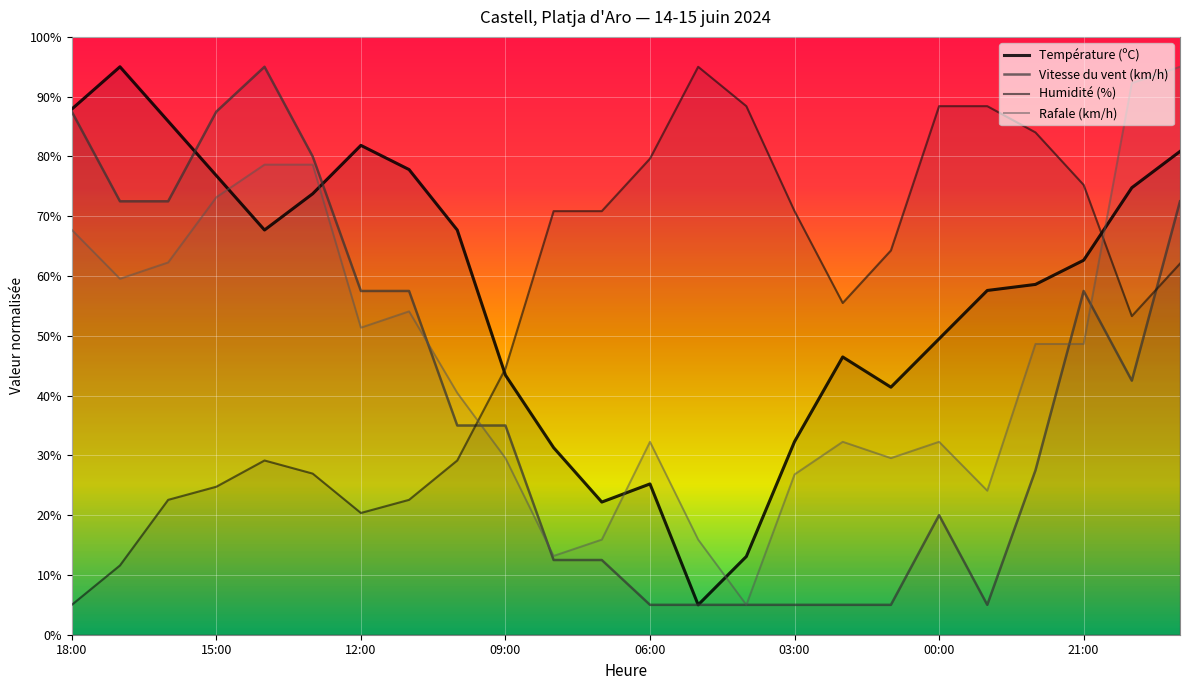

Is the value of Température (ºC) at 20 greater than the value of Vitesse du vent (km/h) at 12?

Yes